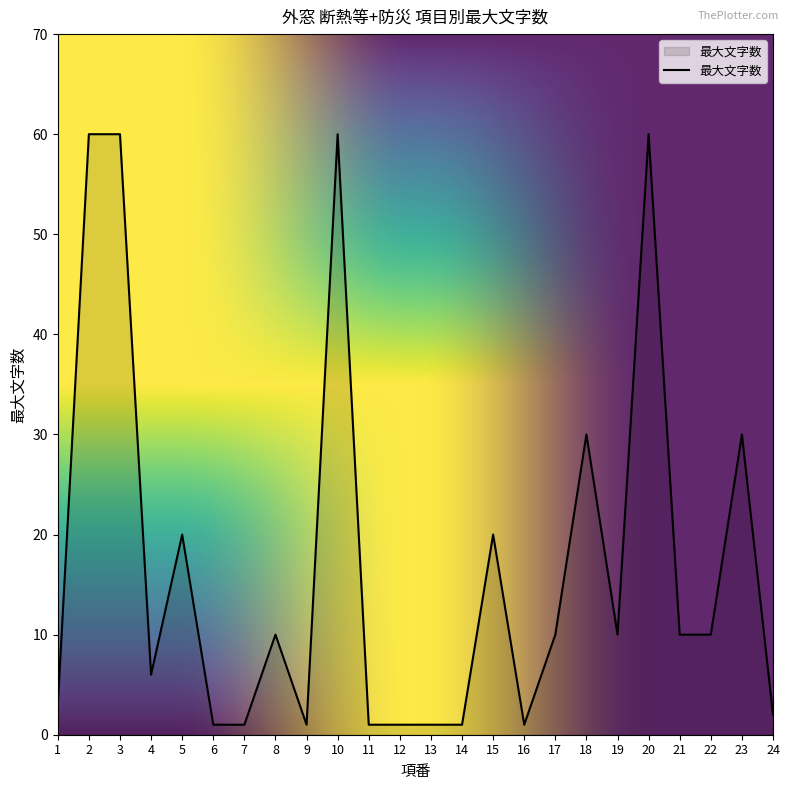

What is the difference between the maximum and minimum values?

59